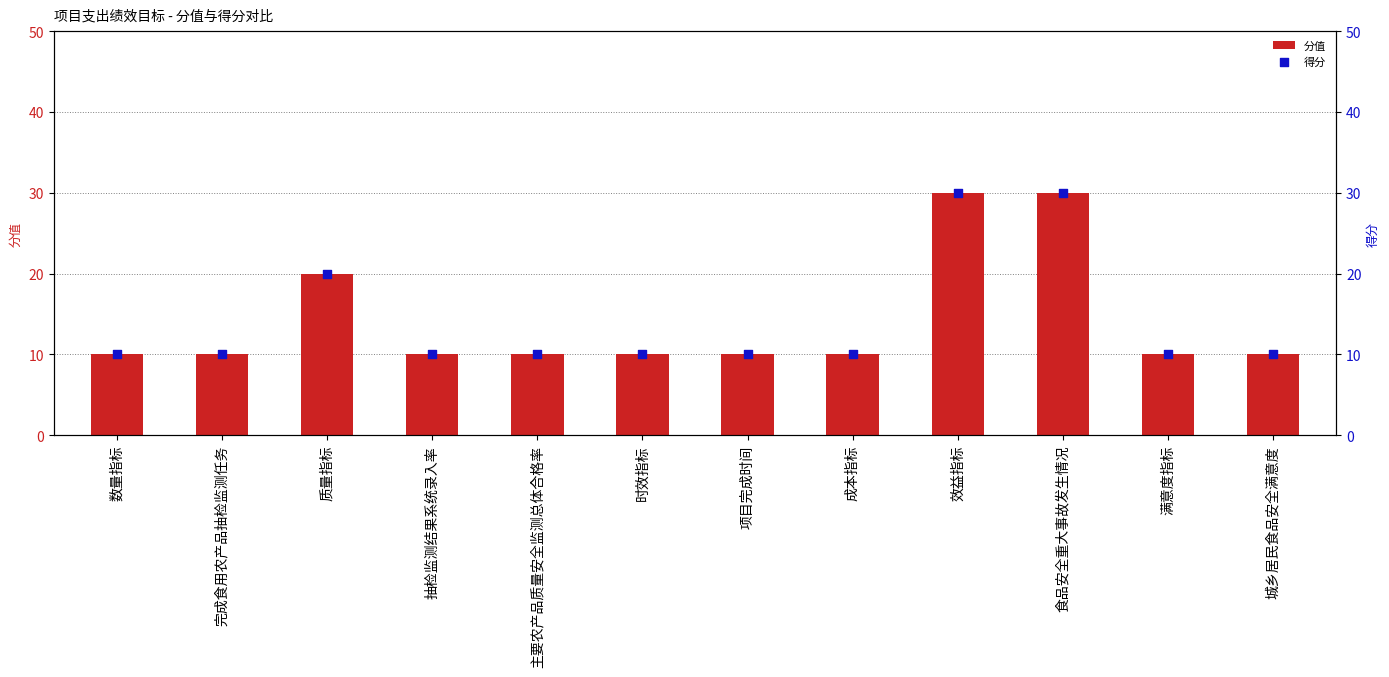

Which series has the largest Y range (max minus min)?

分值